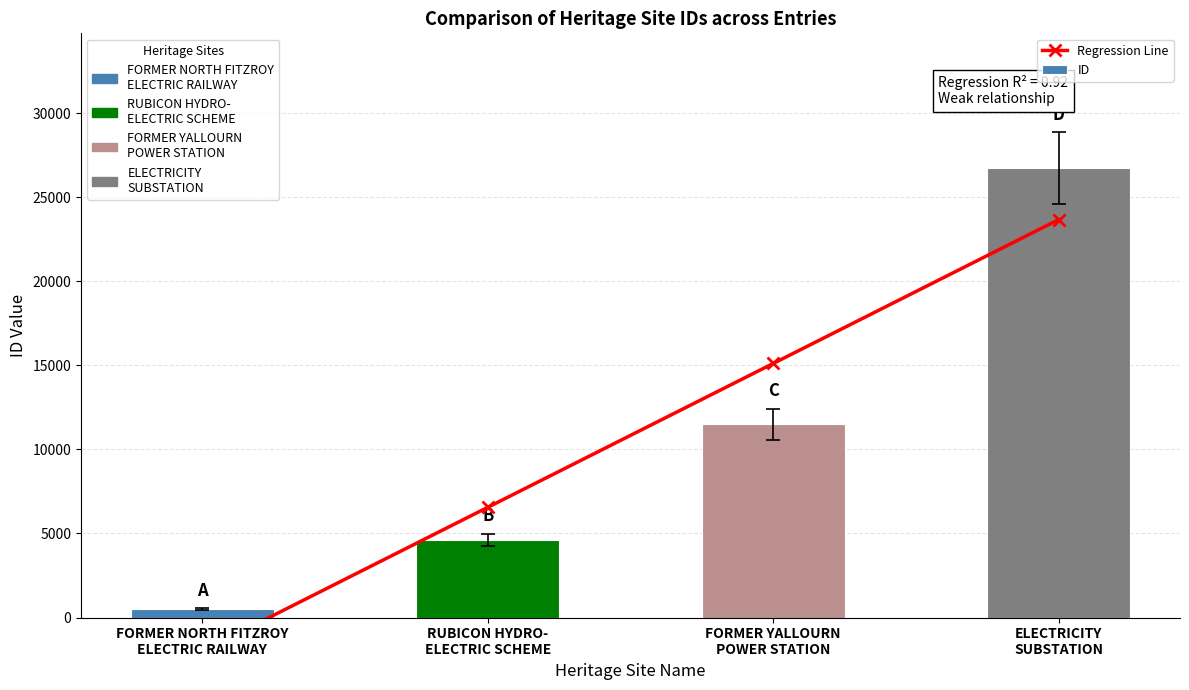

At FORMER NORTH FITZROY
ELECTRIC RAILWAY, list the series in order from smallest to largest.

Regression Line, ID